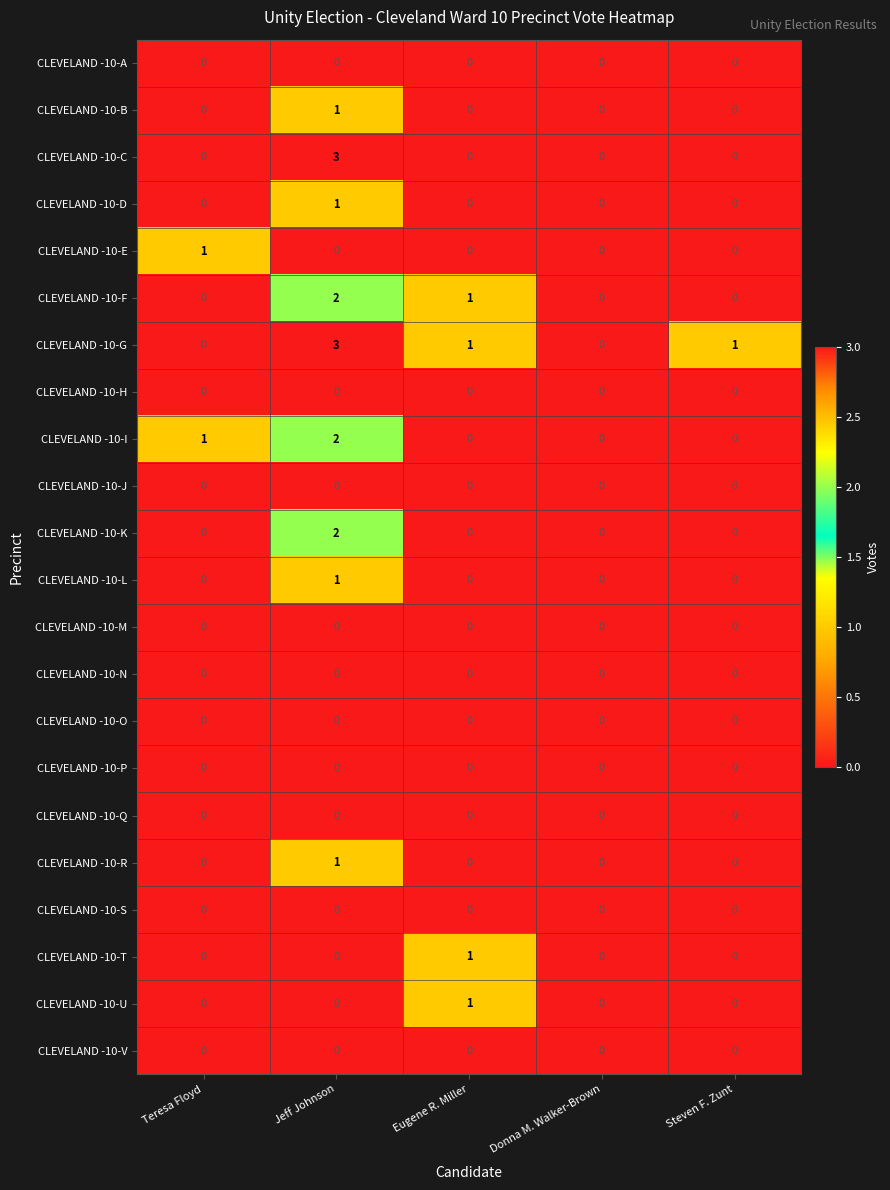

What is the spread (max minus min) of values at Steven F. Zunt?

1